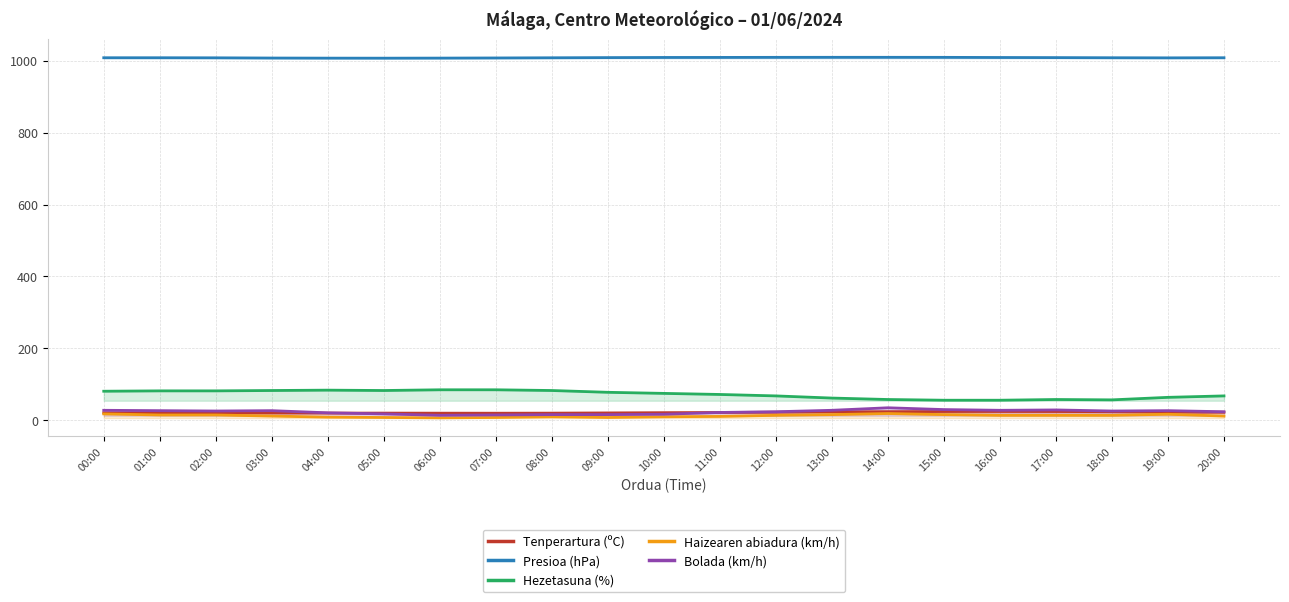

Rank the series at 03:00 from highest to lowest value.

Presioa (hPa), Hezetasuna (%), Bolada (km/h), Tenperartura (ºC), Haizearen abiadura (km/h)